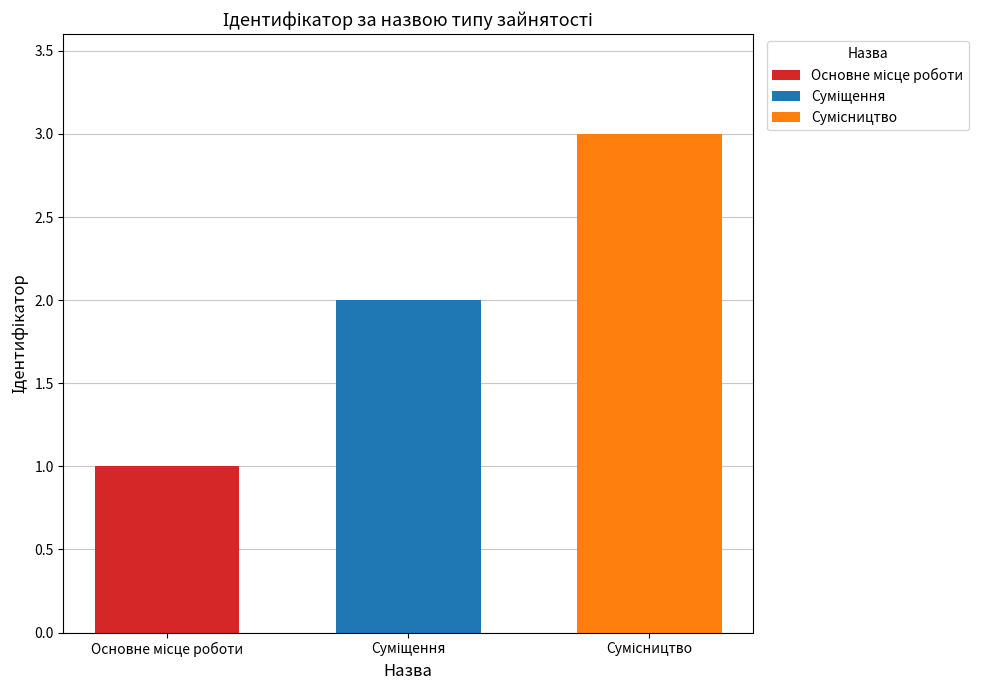

Are the bars grouped side by side (vs. stacked)?

No